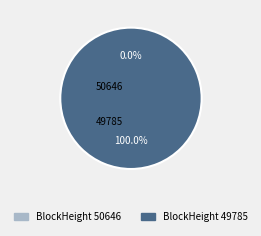

Which category has the biggest portion of the pie?

49785